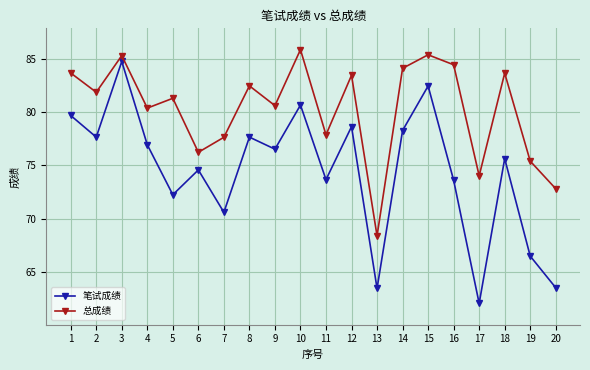

What is the average value of the 总成绩 series?

80.2